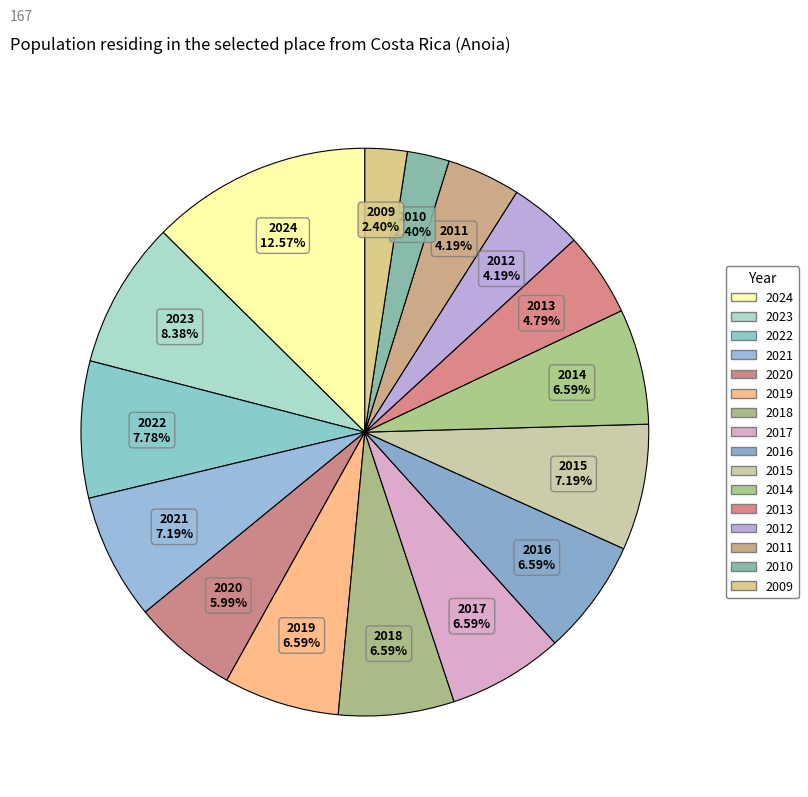

How many segments does this pie chart have?

16